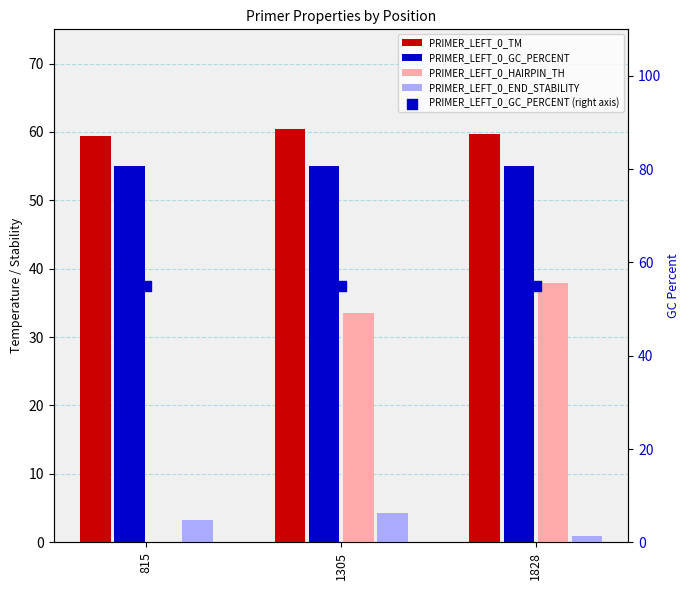

What is the total value across all series at 1305?

208.2